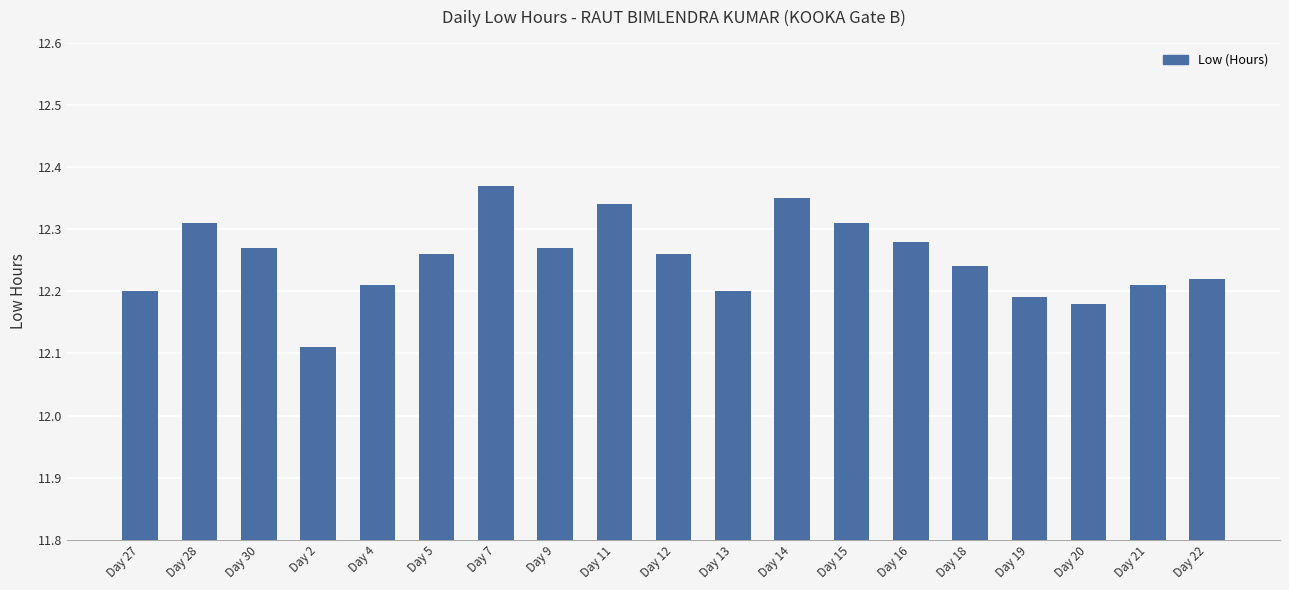

What position from the right is Day 14?

8